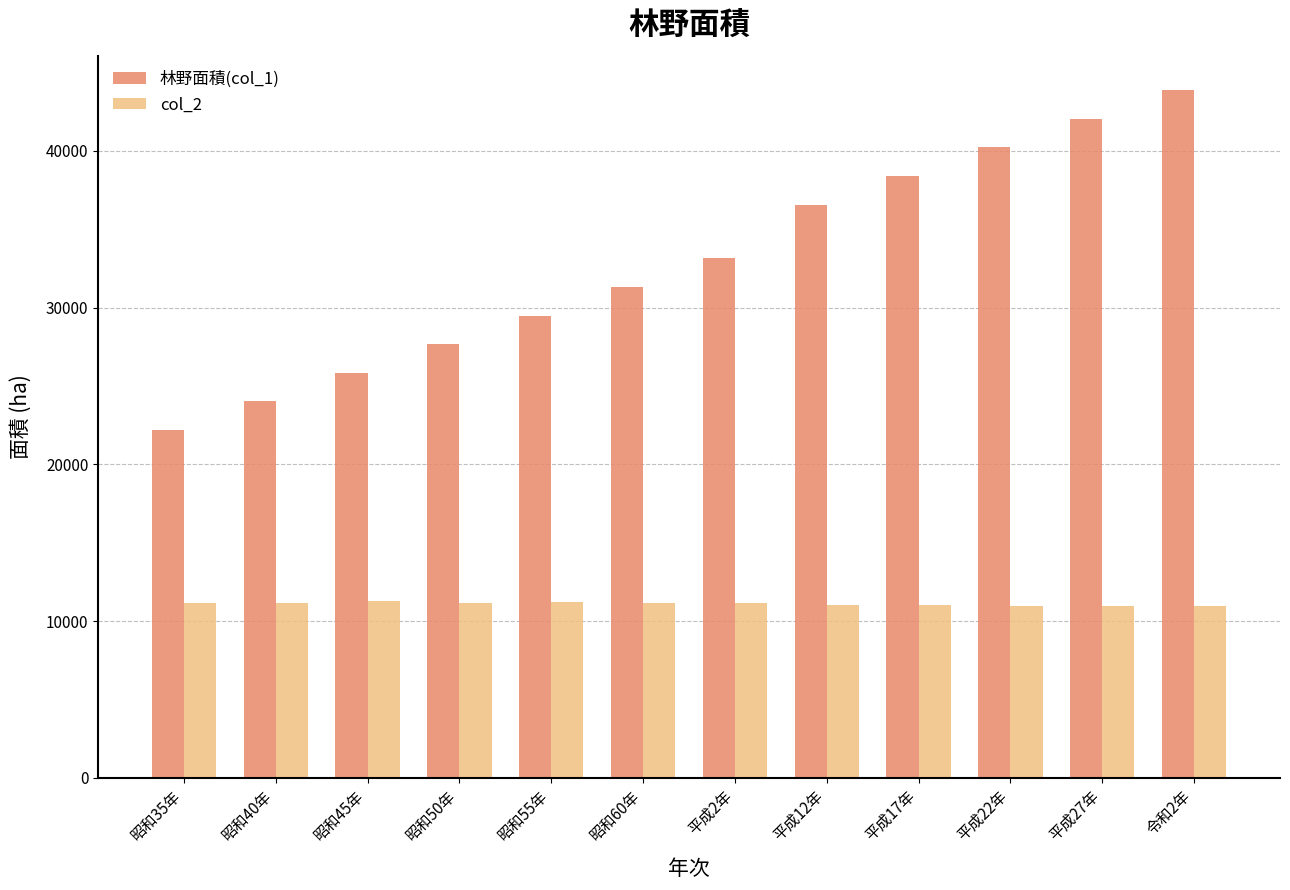

Which series has the largest range (max minus min)?

林野面積(col_1)